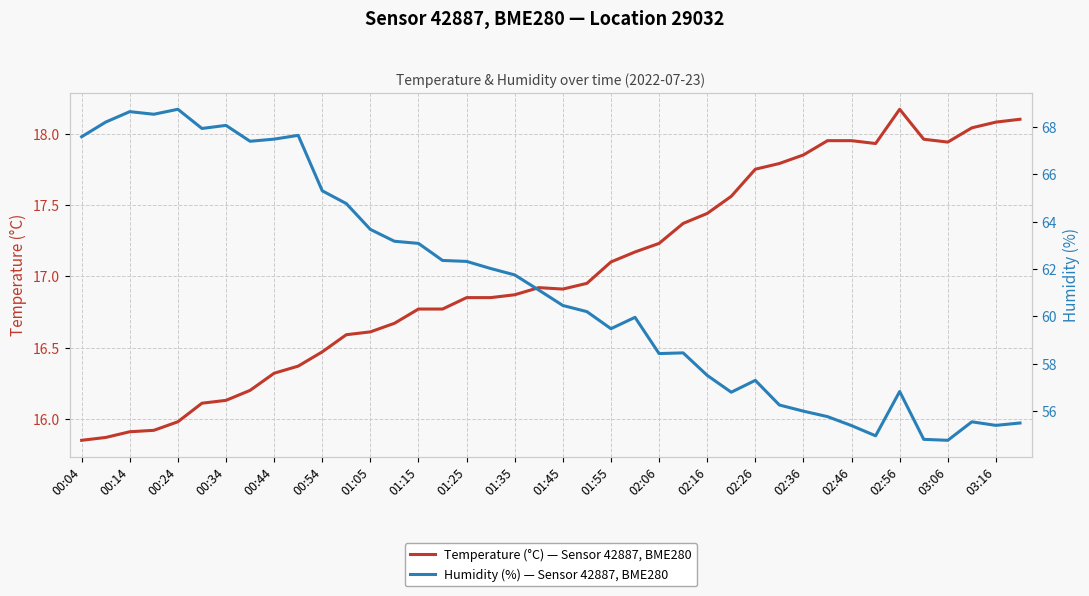

The value of Humidity (%) — Sensor 42887, BME280 at 33 is 55.0. True or false?

True